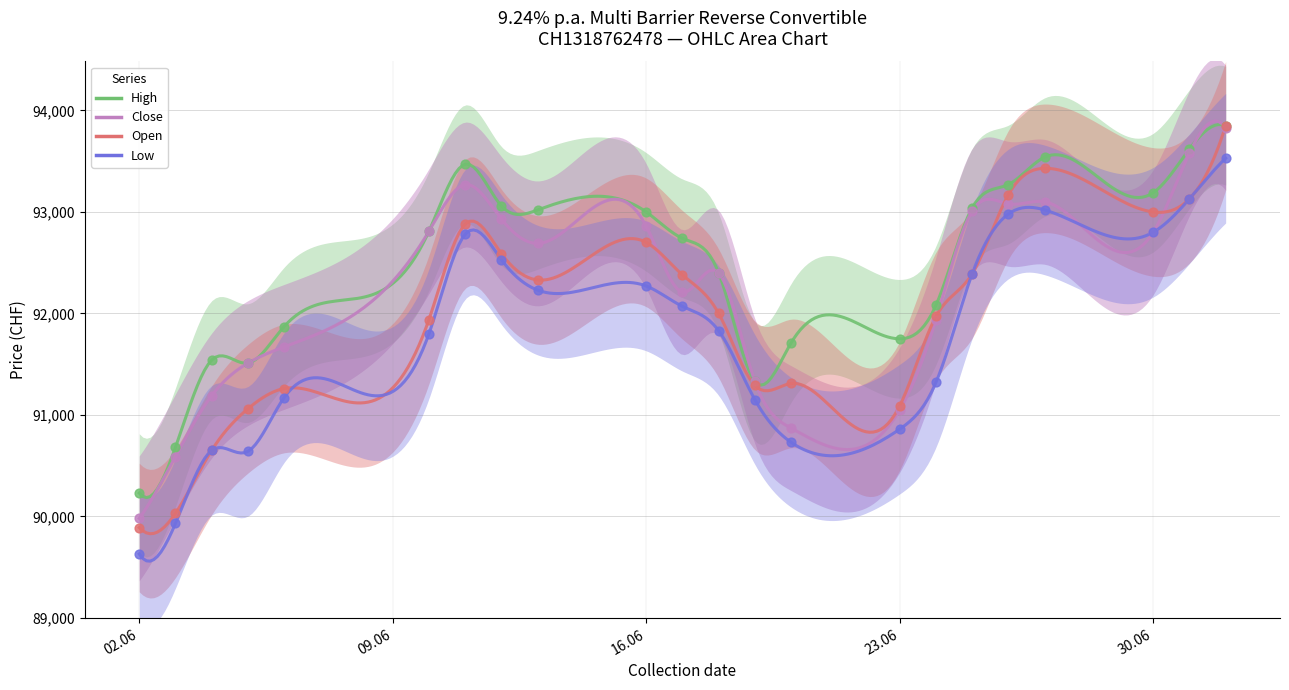

What are all the series names shown in the legend?

Open, High, Low, Close